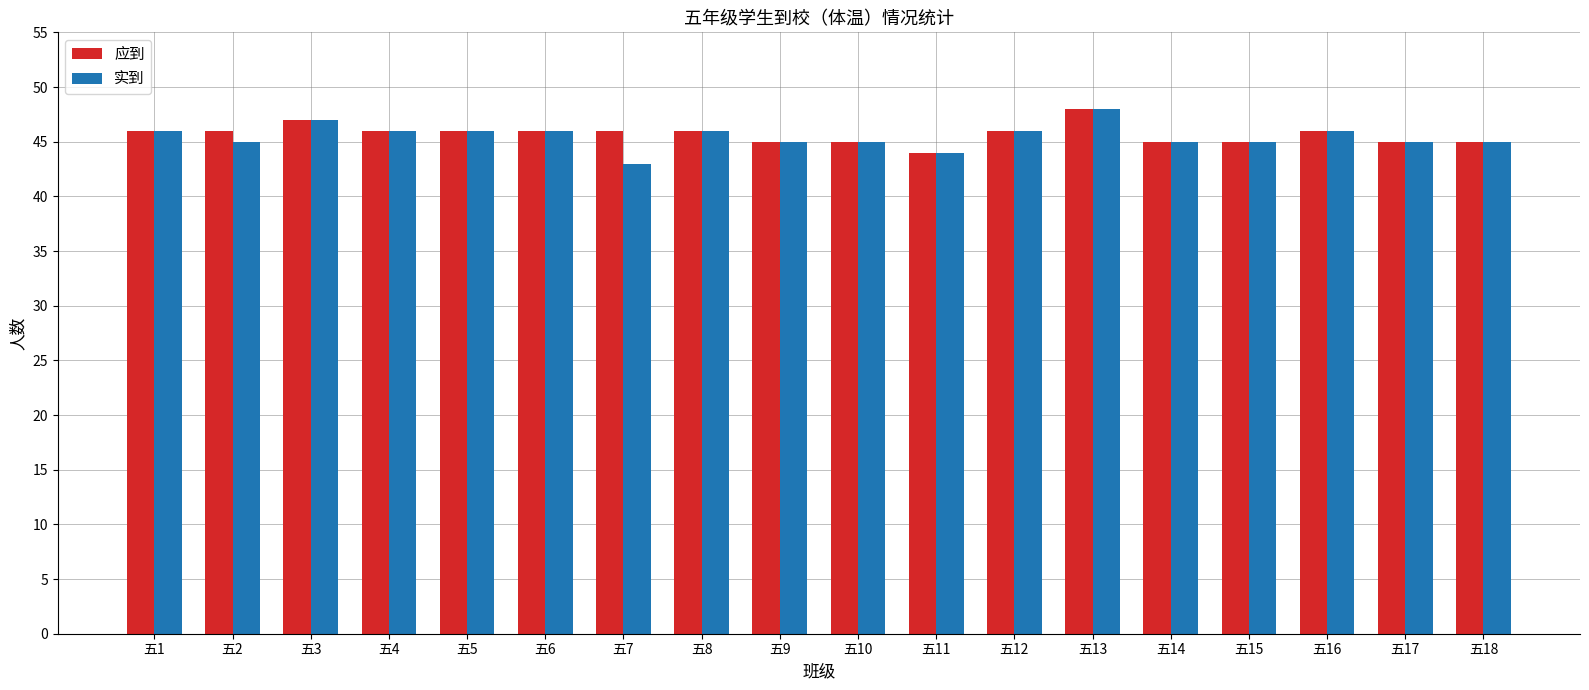

Reading left to right, what are all the values shown in this chart?

应到: 五1=46	五2=46	五3=47	五4=46	五5=46	五6=46	五7=46	五8=46	五9=45	五10=45	五11=44	五12=46	五13=48	五14=45	五15=45	五16=46	五17=45	五18=45
实到: 五1=46	五2=45	五3=47	五4=46	五5=46	五6=46	五7=43	五8=46	五9=45	五10=45	五11=44	五12=46	五13=48	五14=45	五15=45	五16=46	五17=45	五18=45